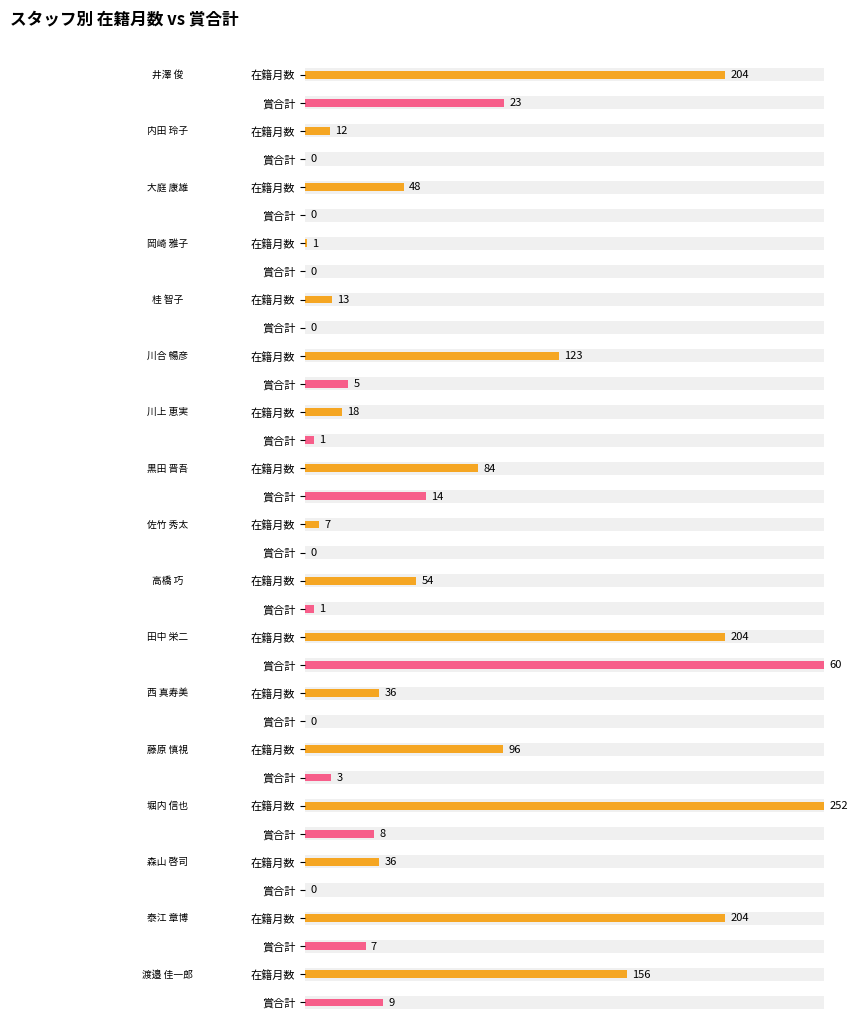

The value of 在籍月数 at 渡邉 佳一郎 is 156. True or false?

True